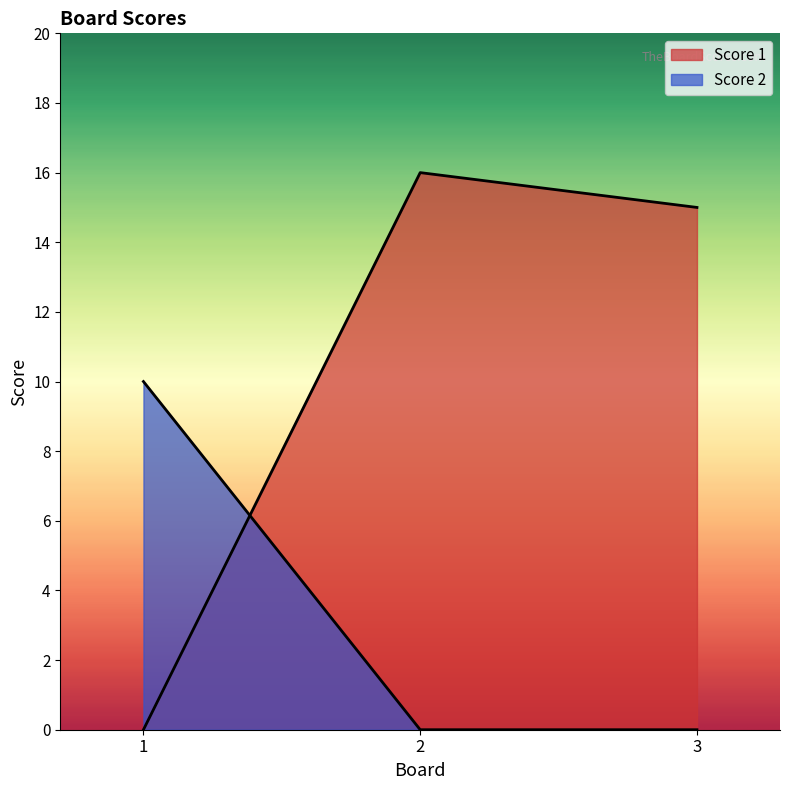

Reading left to right, extract all data points from this chart.

Score 1: 1=0	2=16	3=15
Score 2: 1=10	2=0	3=0